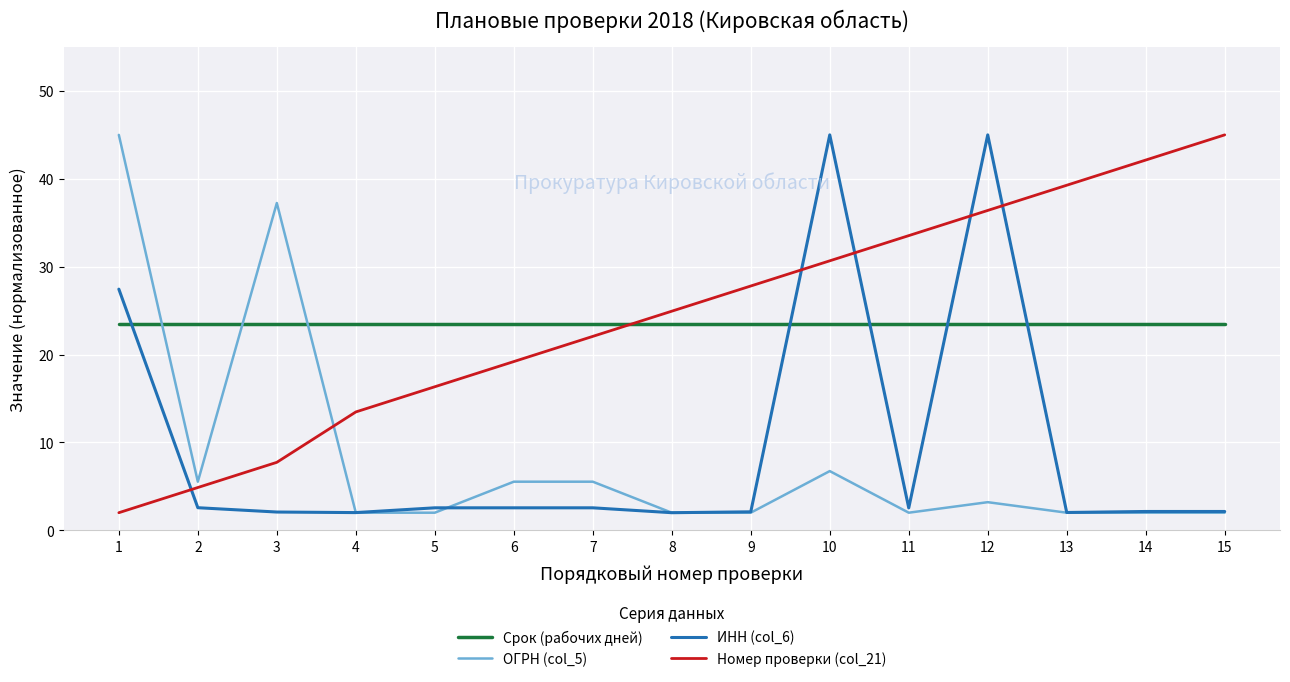

What is the spread (max minus min) of values at 14?

40.1